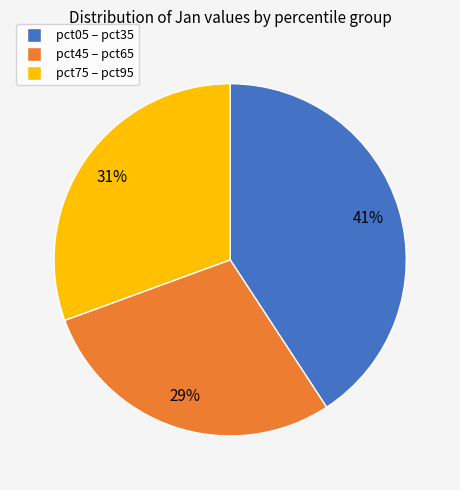

Is there any slice that represents more than half of the pie?

No